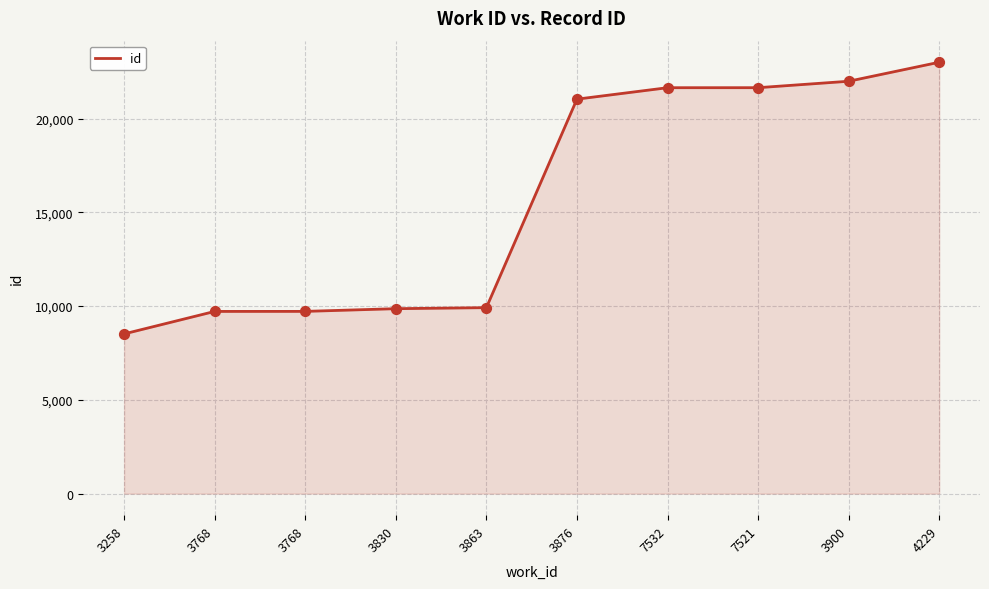

What is the ratio of the value at 3863 to the value at 3900?

0.5